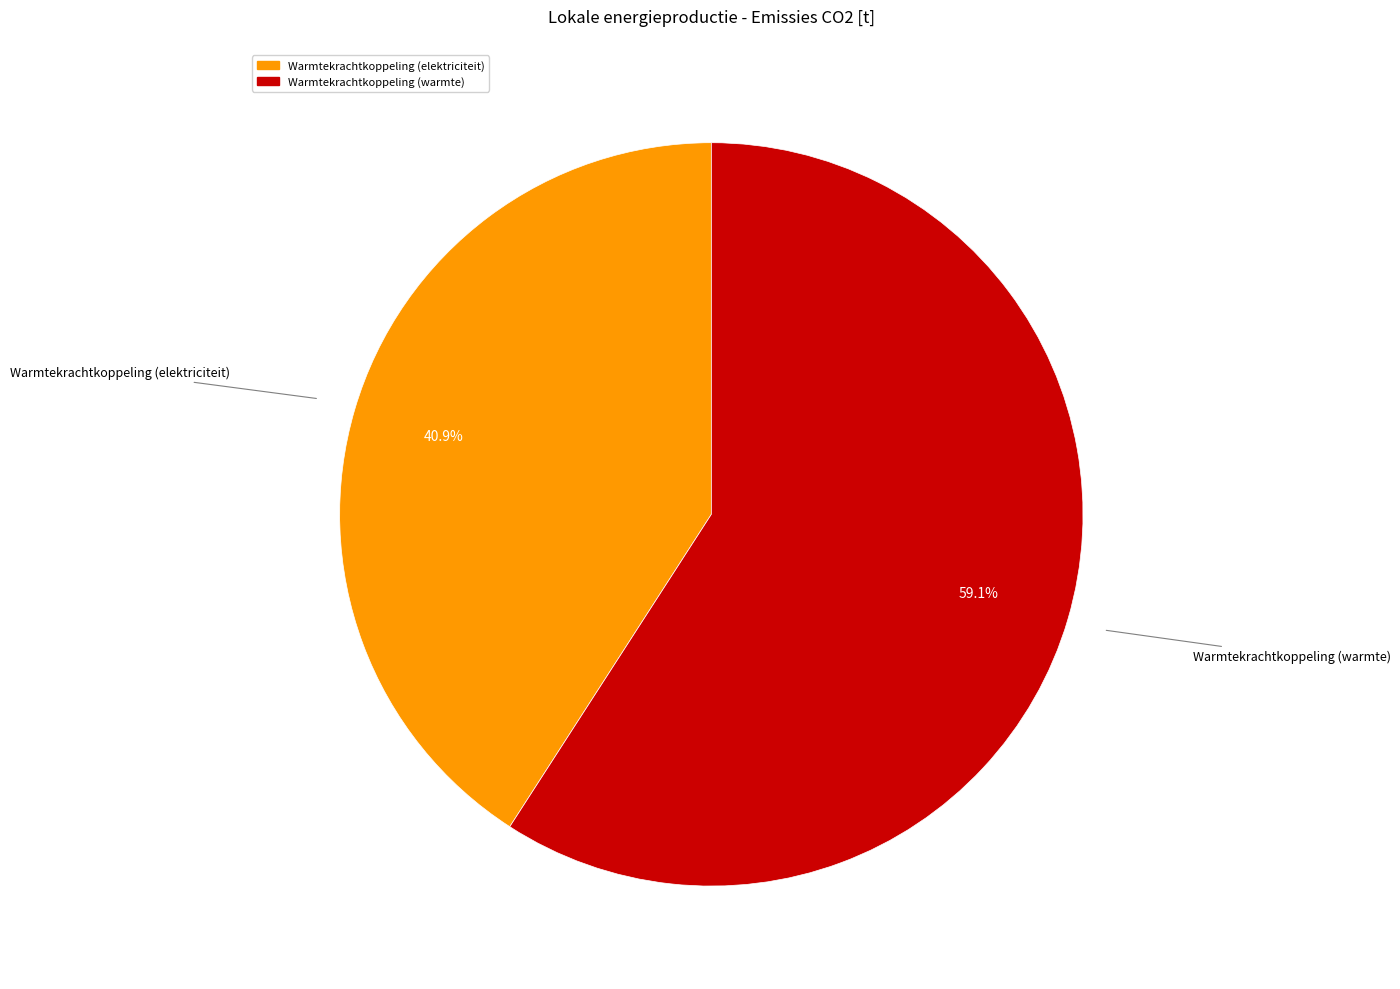

Combined, do Warmtekrachtkoppeling (warmte) and Warmtekrachtkoppeling (elektriciteit) account for over 50%?

Yes